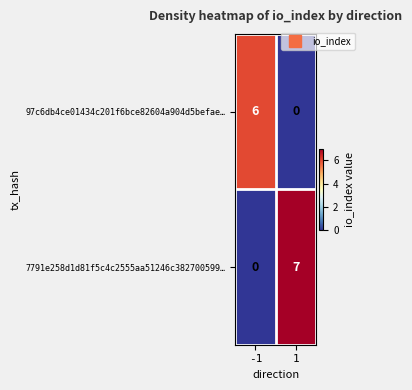

Which category has the highest value across all series?

1